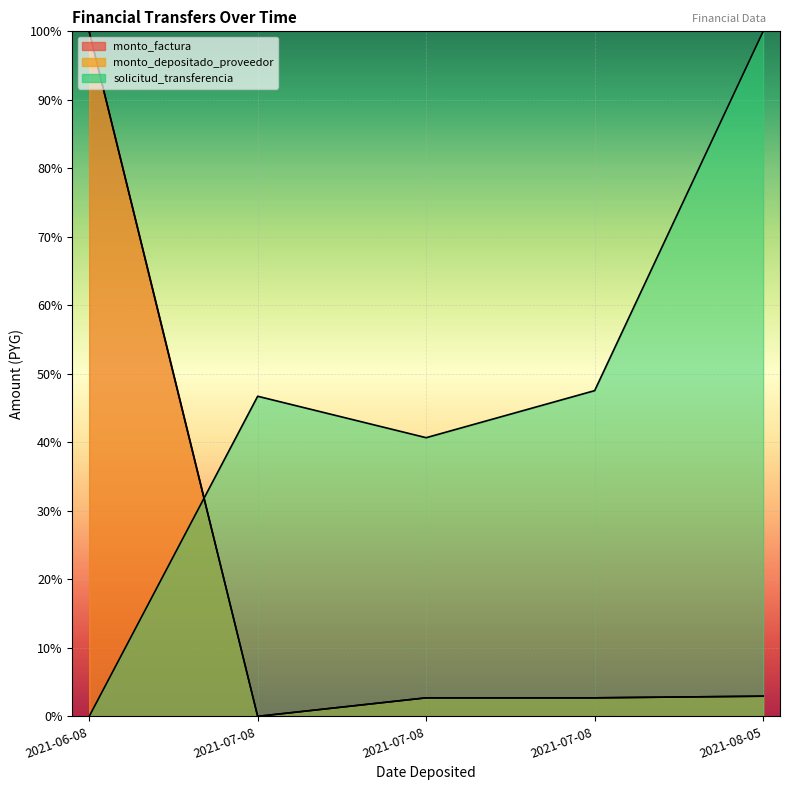

True or false: monto_factura has more than 2 interior local peaks.

False